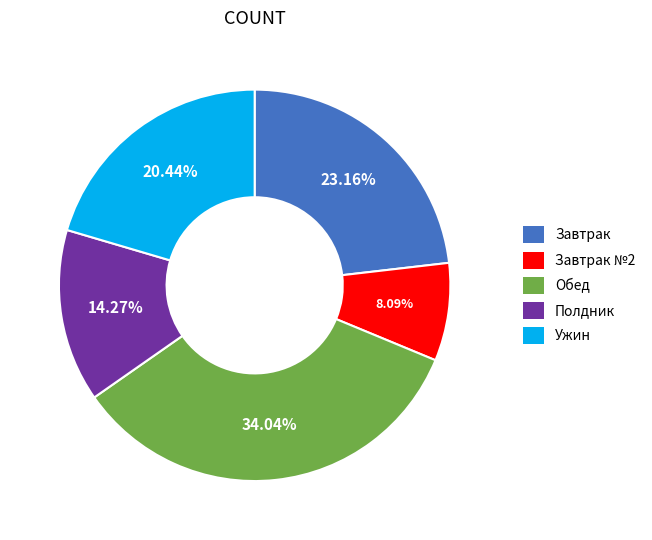

The Ужин slice represents 20% of the pie. True or false?

True